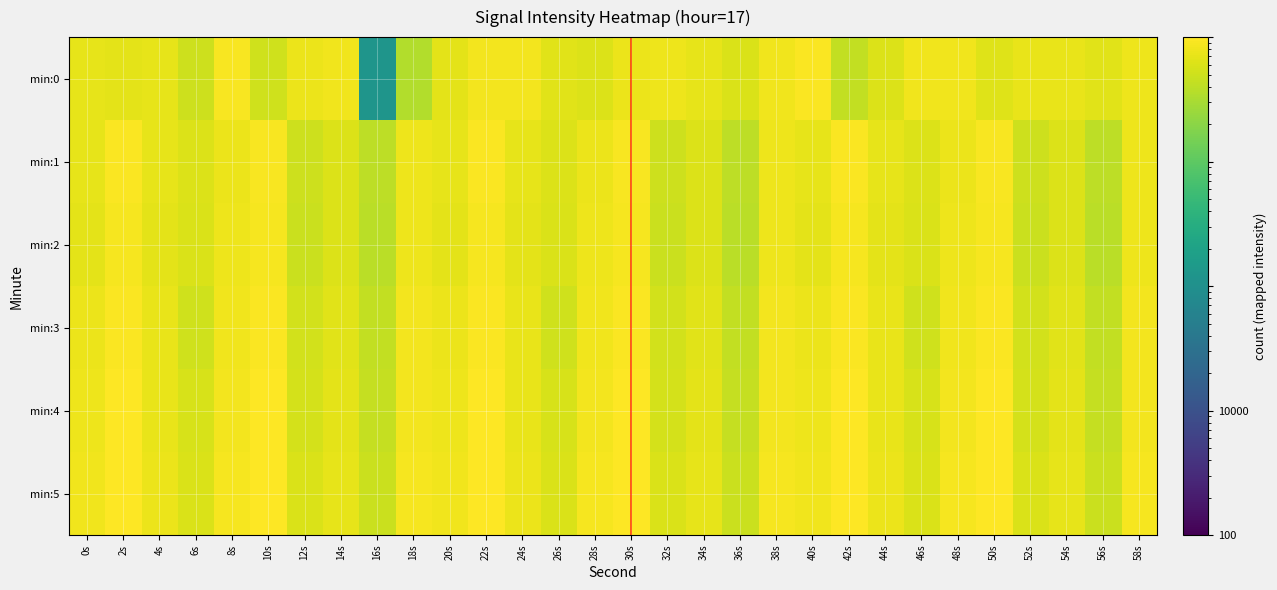

Rank the series at 10s from highest to lowest value.

min:5, min:4, min:3, min:1, min:2, min:0